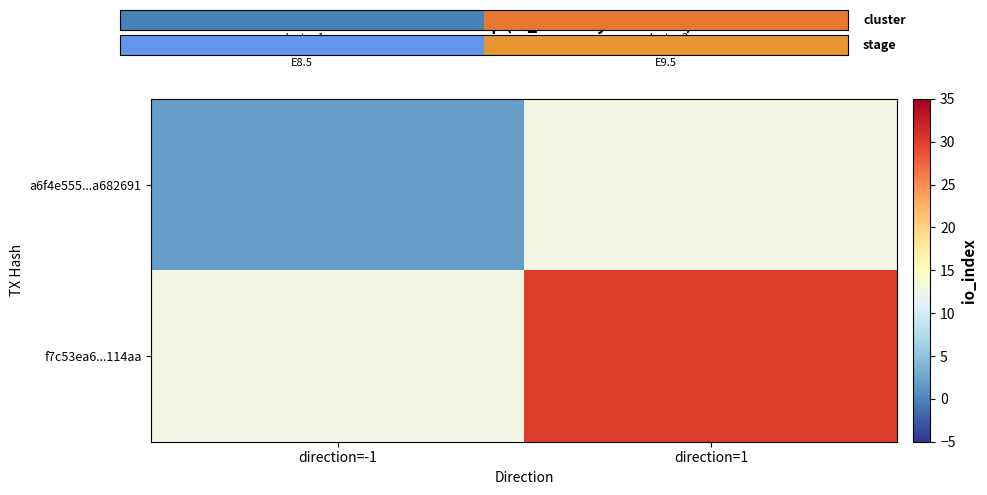

Read the f7c53ea6...114aa value at direction=1.

30.0